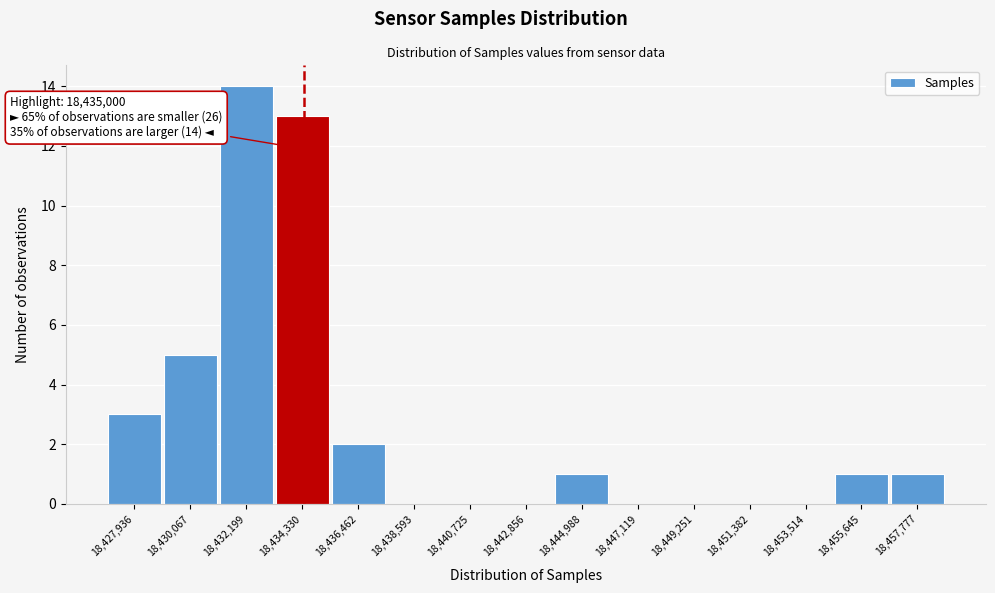

Reading left to right, extract all data points from this chart.

18,427,936=3	18,430,067=5	18,432,199=14	18,434,330=13	18,436,462=2	18,438,593=0	18,440,725=0	18,442,856=0	18,444,988=1	18,447,119=0	18,449,251=0	18,451,382=0	18,453,514=0	18,455,645=1	18,457,777=1